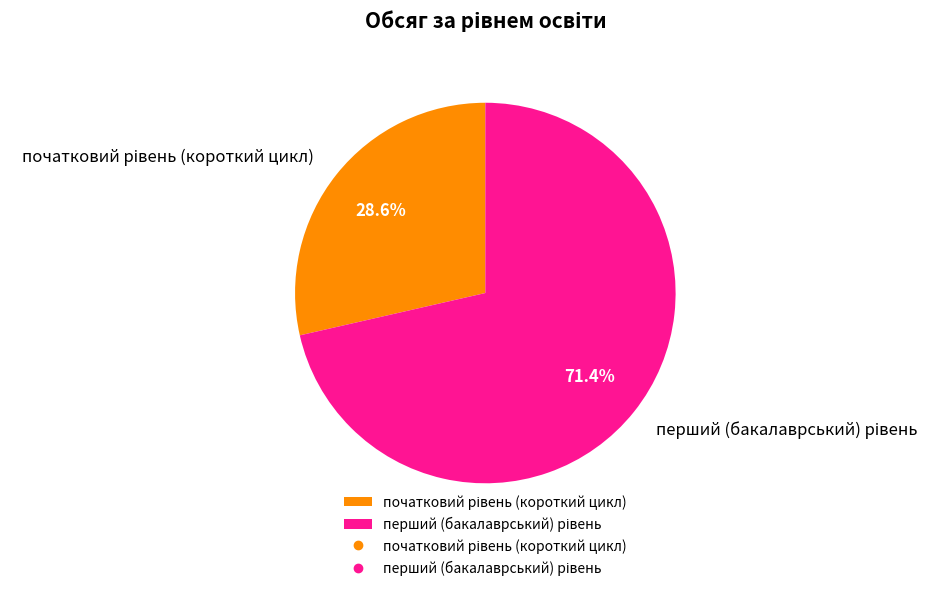

Is there a majority slice in this chart?

Yes